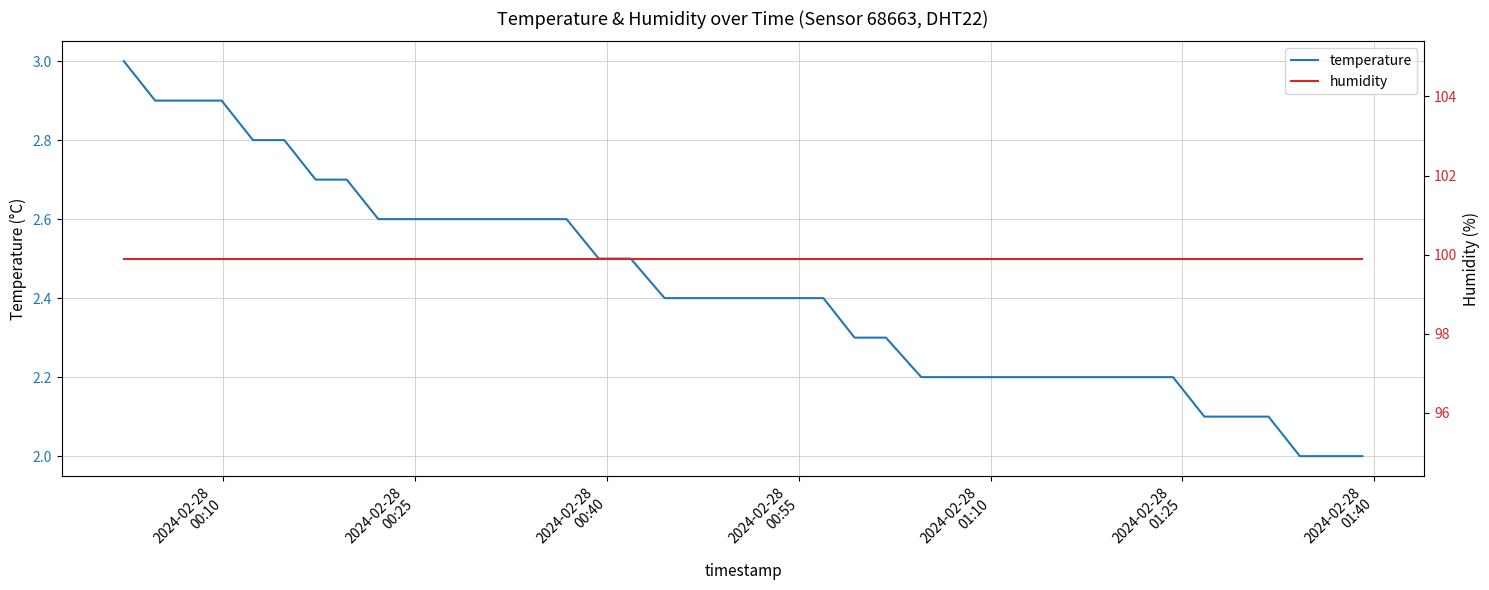

What is the highest value of the temperature series?

3.0